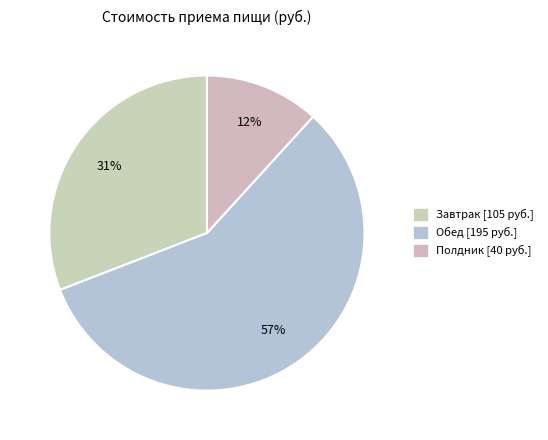

To the nearest percent, what is the difference between the Обед and Завтрак slice percentages?

26%